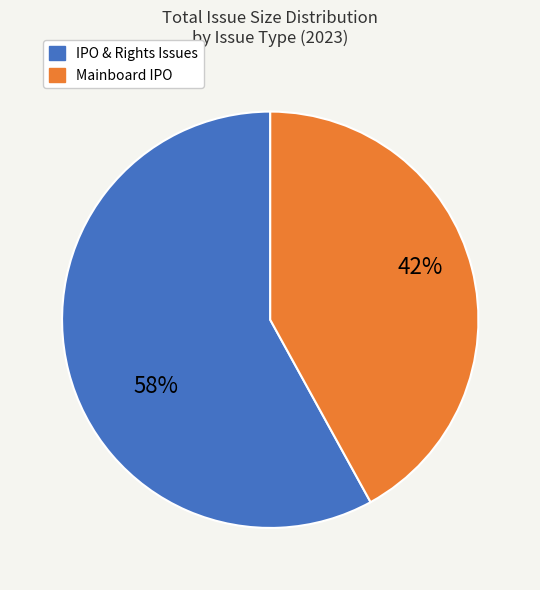

Is there a majority slice in this chart?

Yes